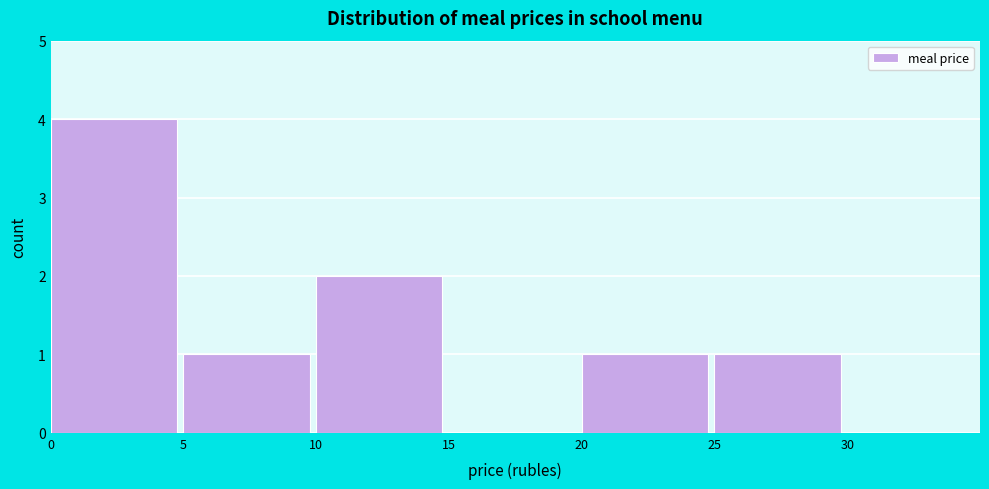

Over which range of the x-axis is the bar tallest?

0 to 5